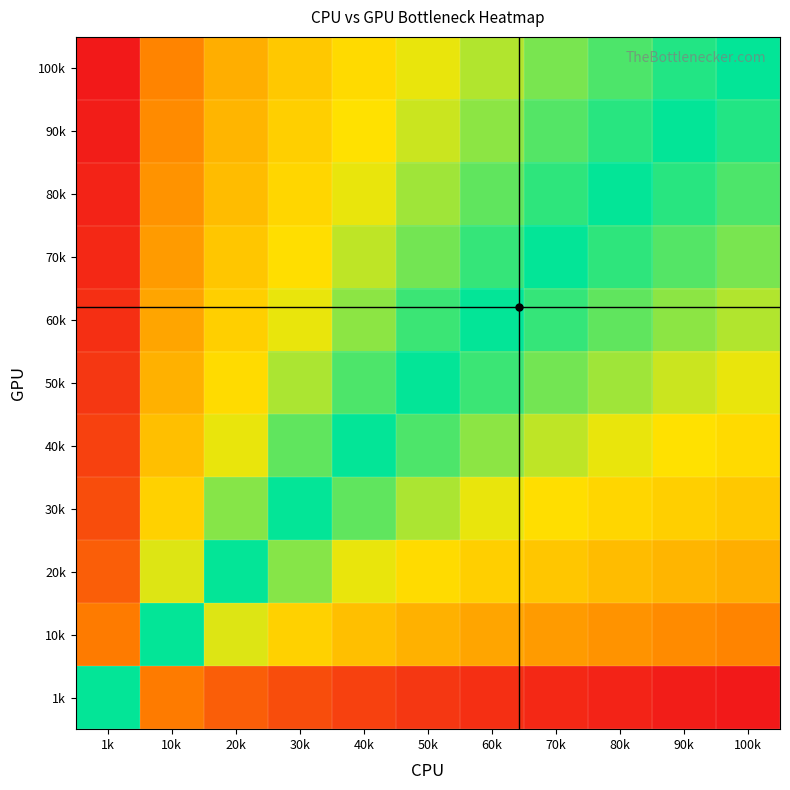

At which category does the chart reach its minimum across all series?

100k